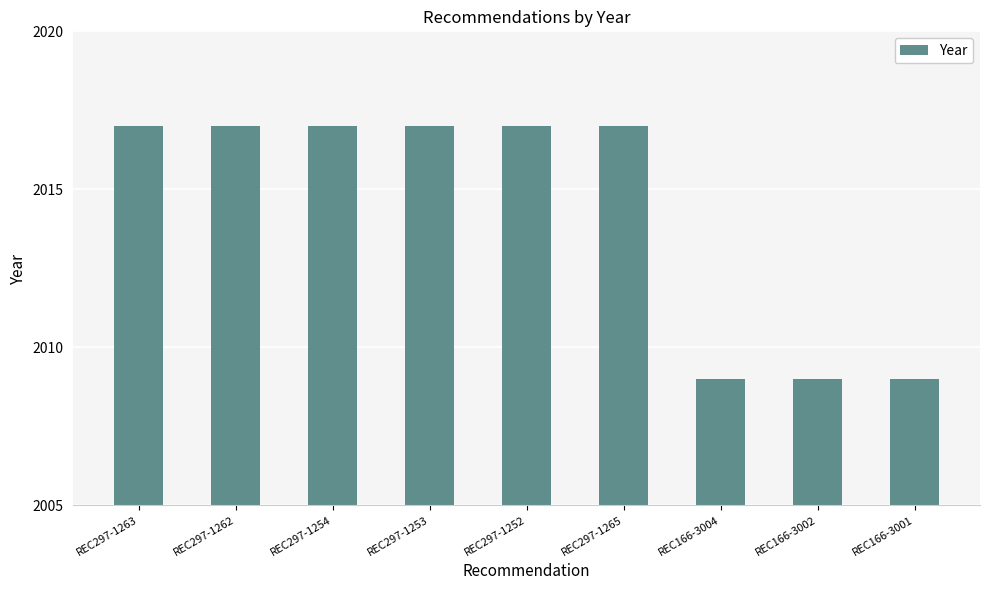

True or false: the data shows 3052 at REC297-1265.

False